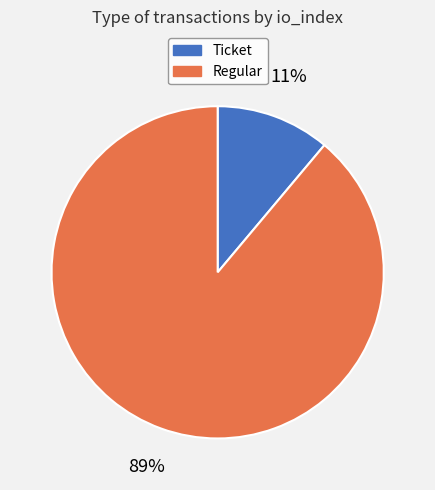

Which slice represents more than half of the pie?

Regular